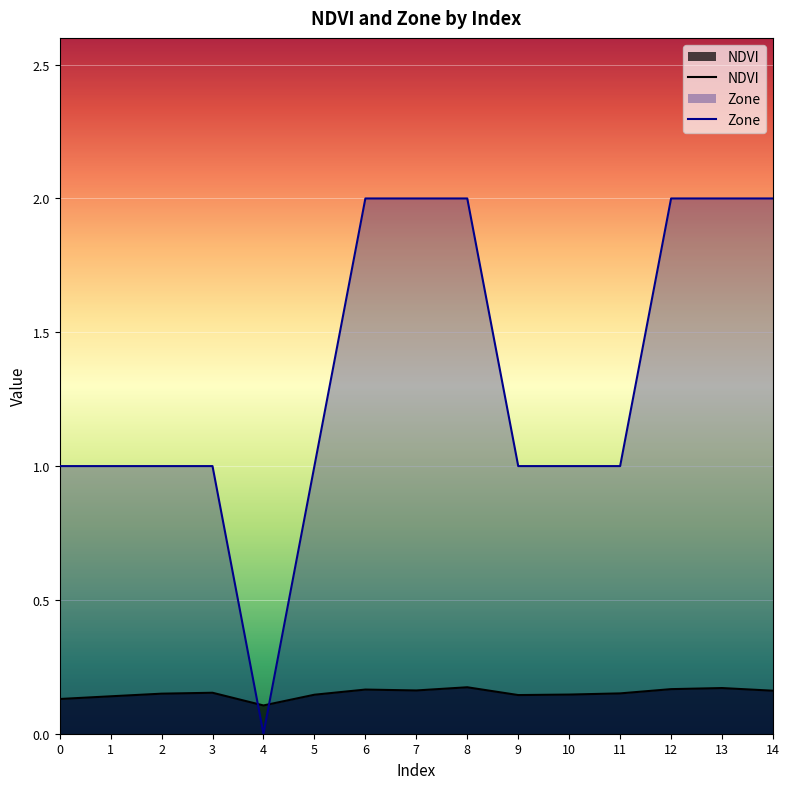

What is the average value of the Zone series?

1.3